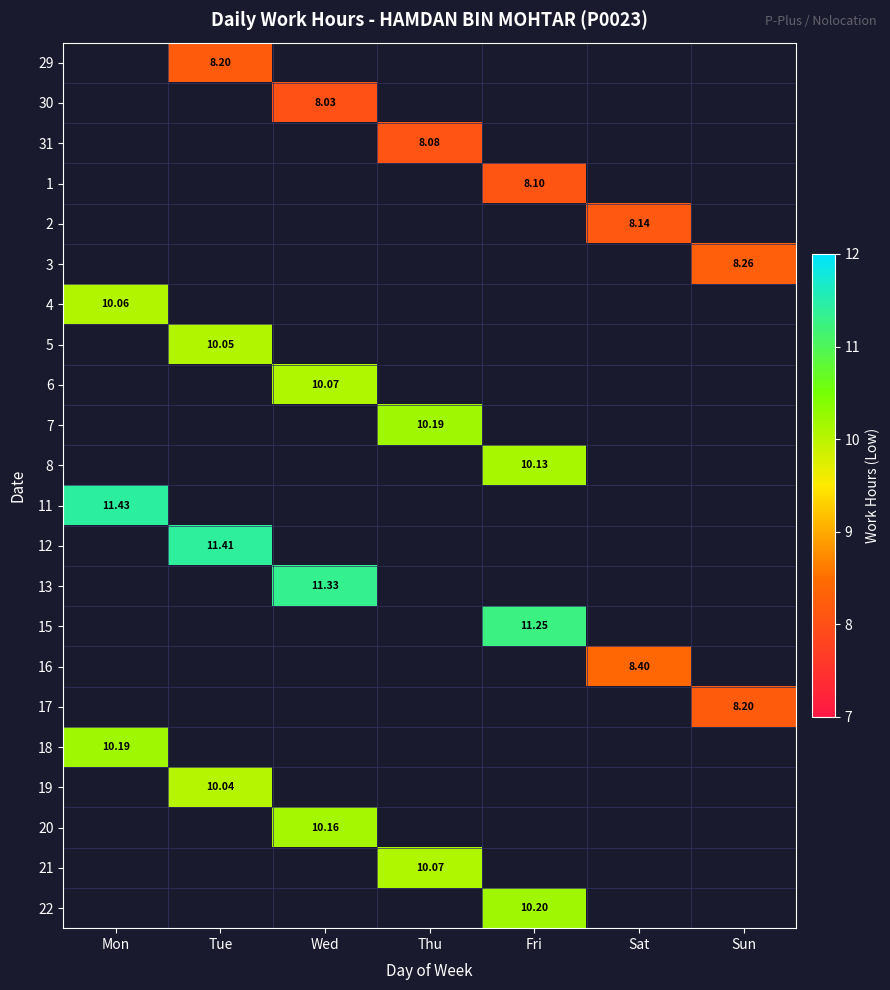

Which label corresponds to the smallest value in the chart?

Wed